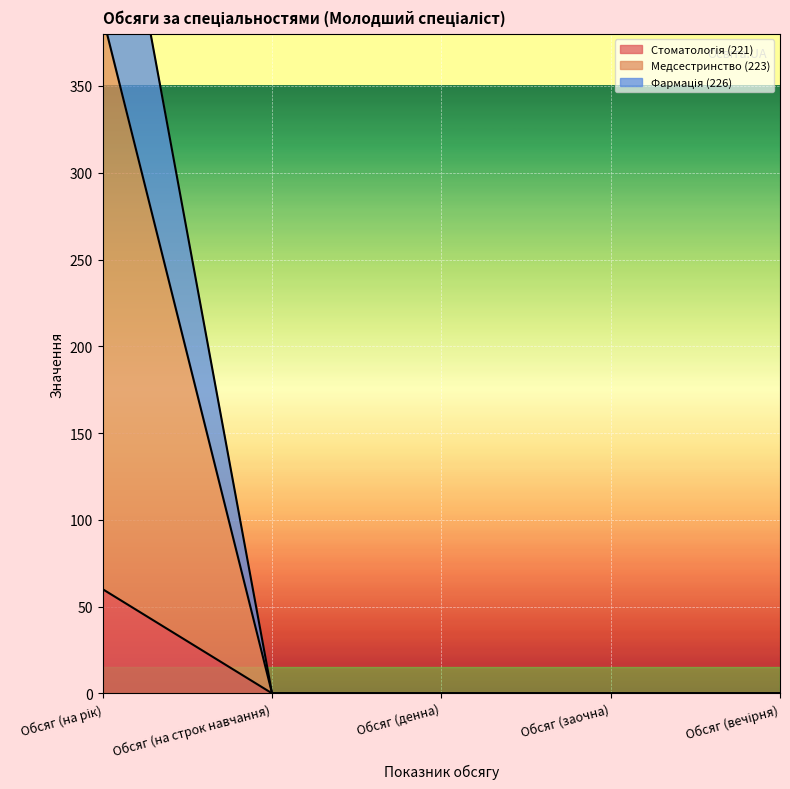

What is the sum of the Медсестринство (223) values at Обсяг (заочна) and Обсяг (на рік)?

390